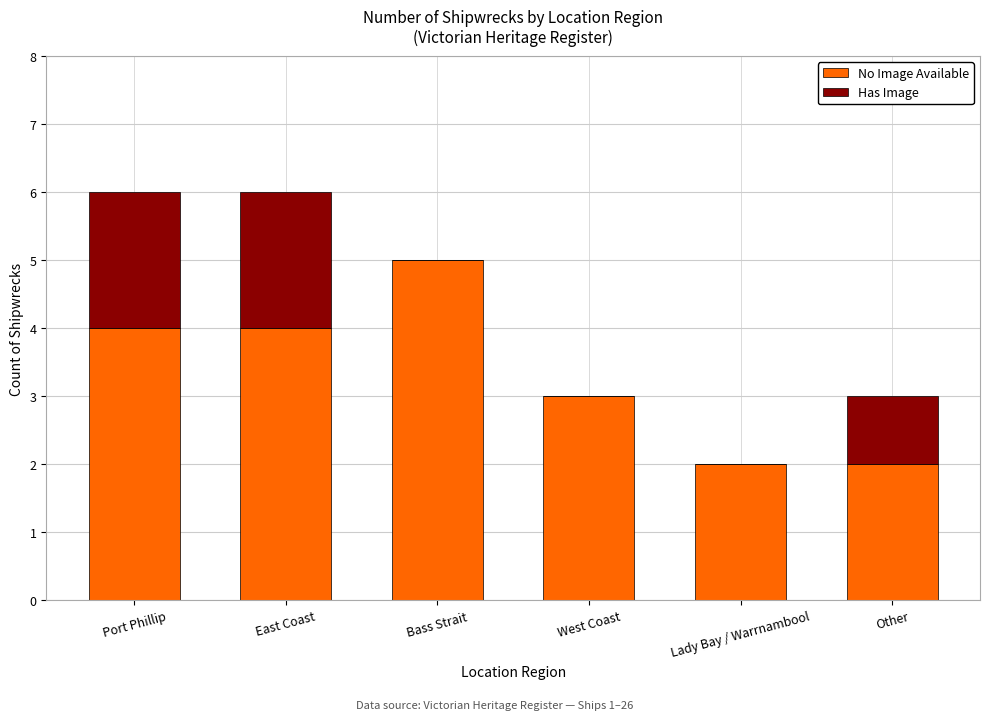

The No Image Available series shows 3 at Bass Strait. True or false?

False